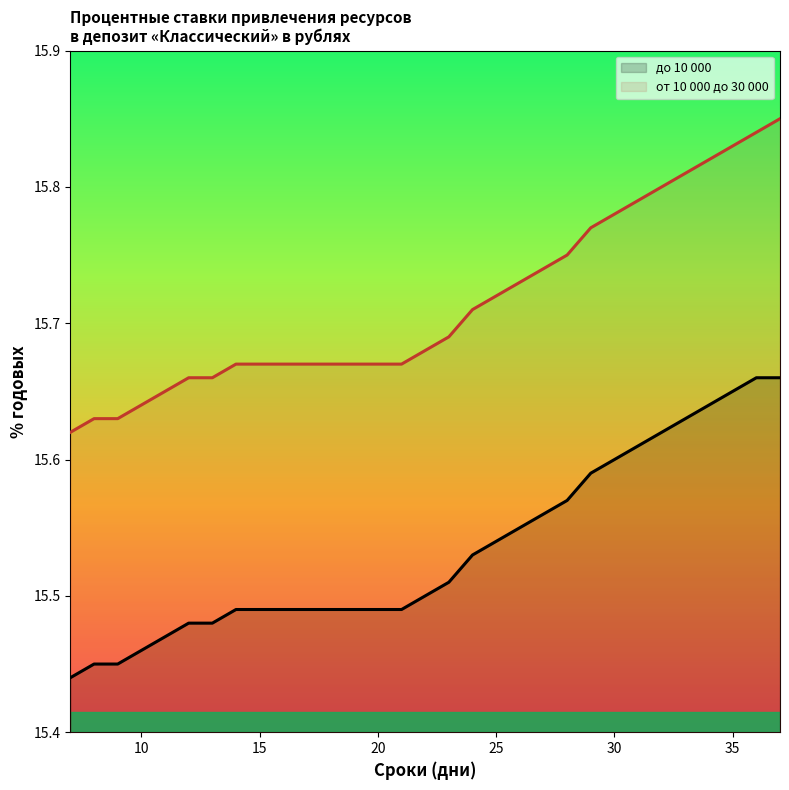

What is the difference between the maximum and second lowest values in the до 10 000 series?

0.2